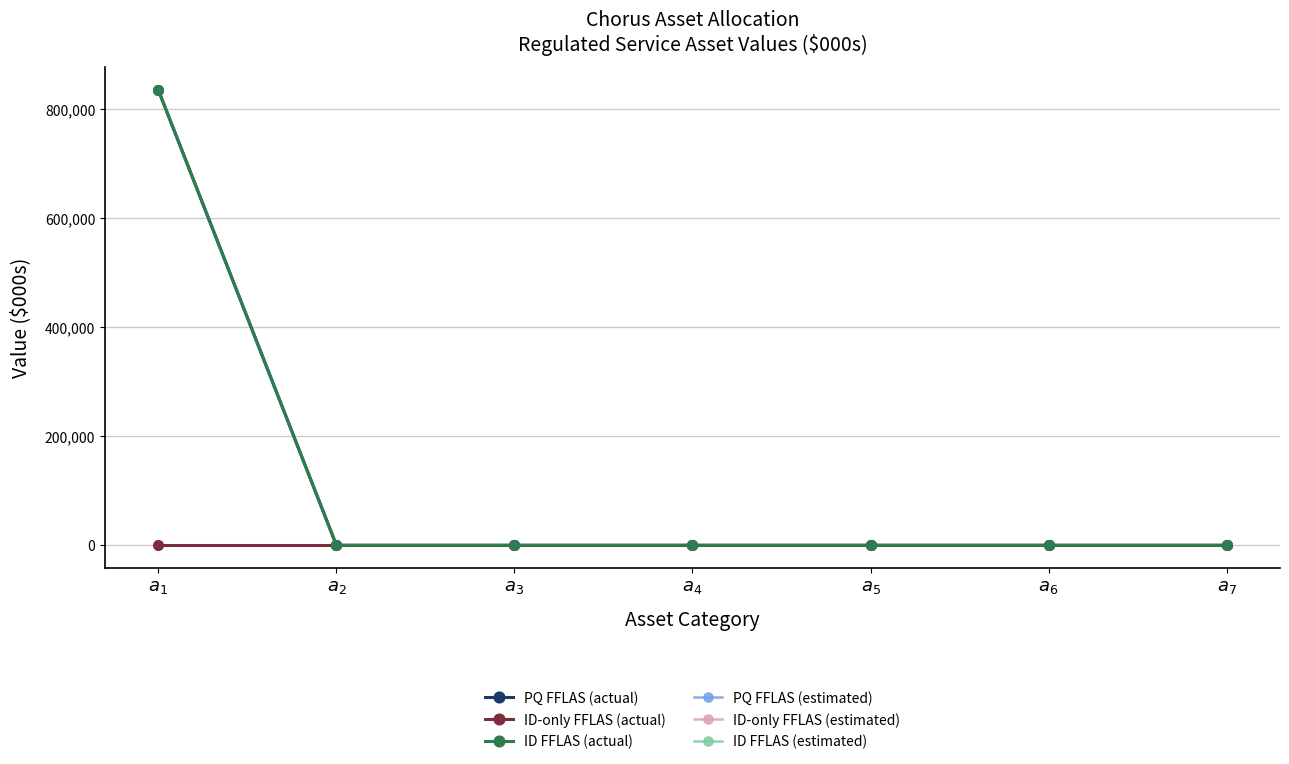

Does the chart have visible grid lines?

Yes